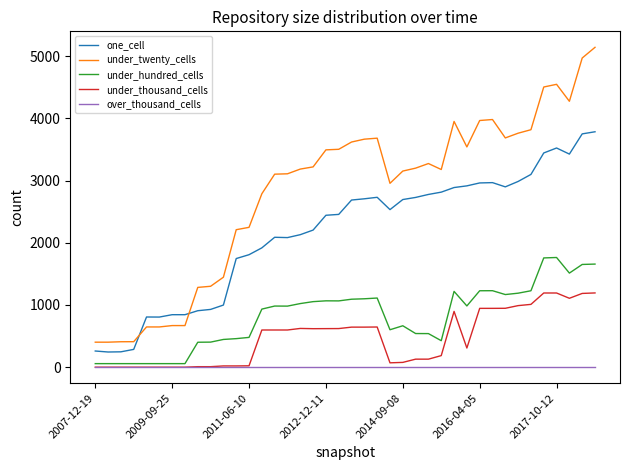

What is the greatest value displayed?

5144